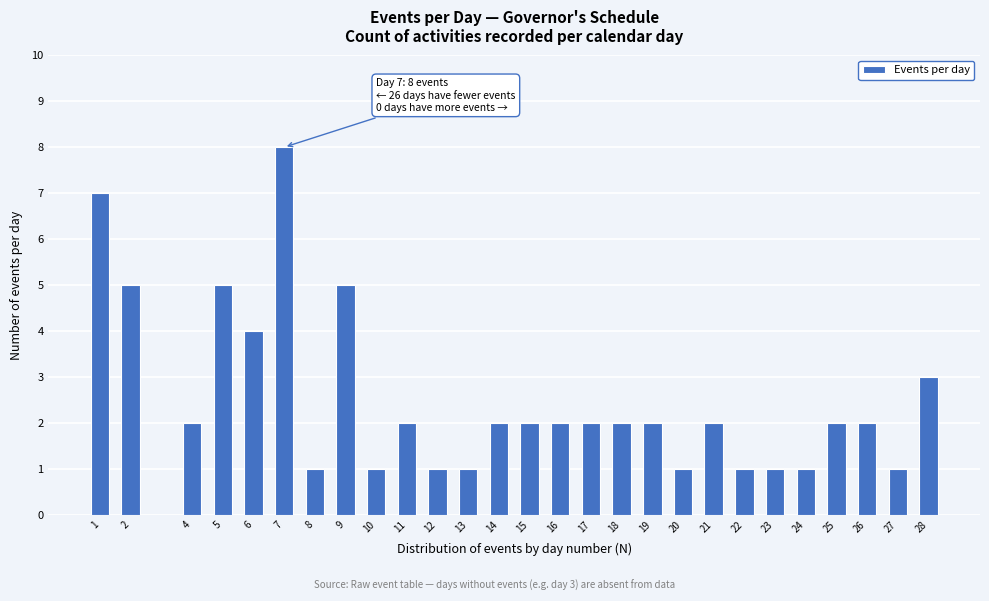

Reading right to left, what are all the values shown in this chart?

3	1	2	2	1	1	1	2	1	2	2	2	2	2	2	1	1	2	1	5	1	8	4	5	2	5	7